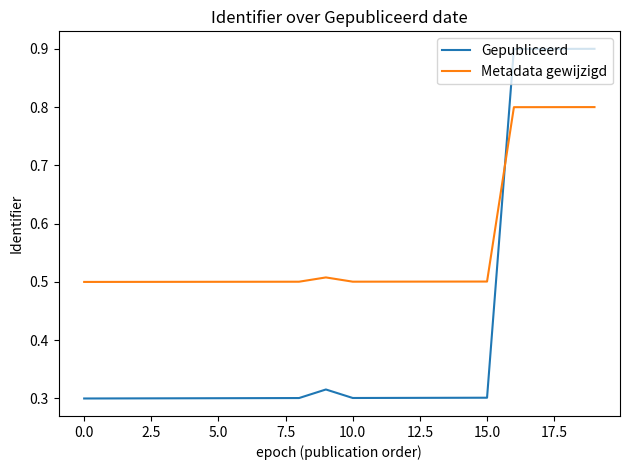

What is the average value of the Metadata gewijzigd series?

0.6